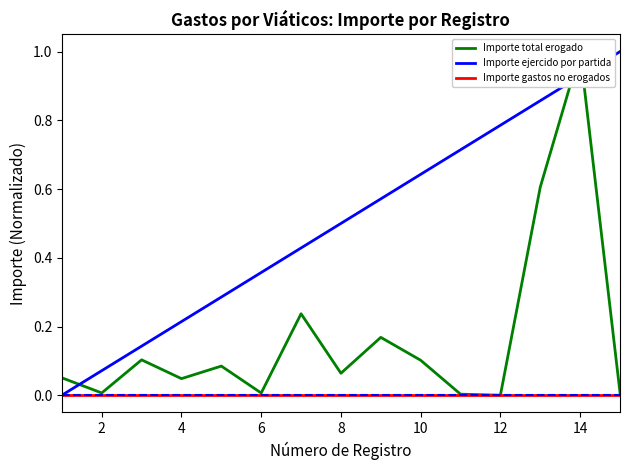

Does the chart have visible grid lines?

No